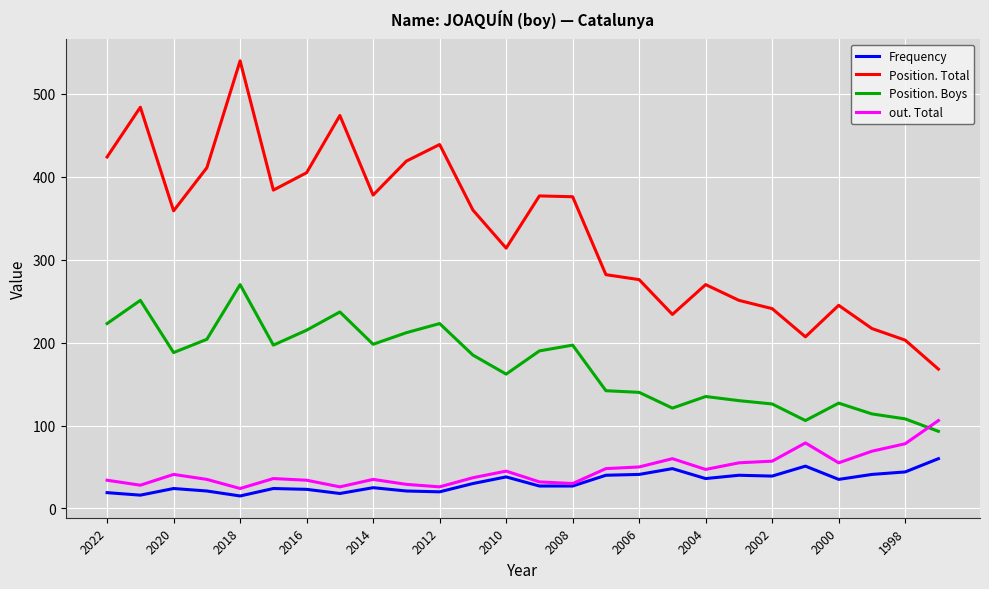

Which series has the largest total across all categories?

Position. Total